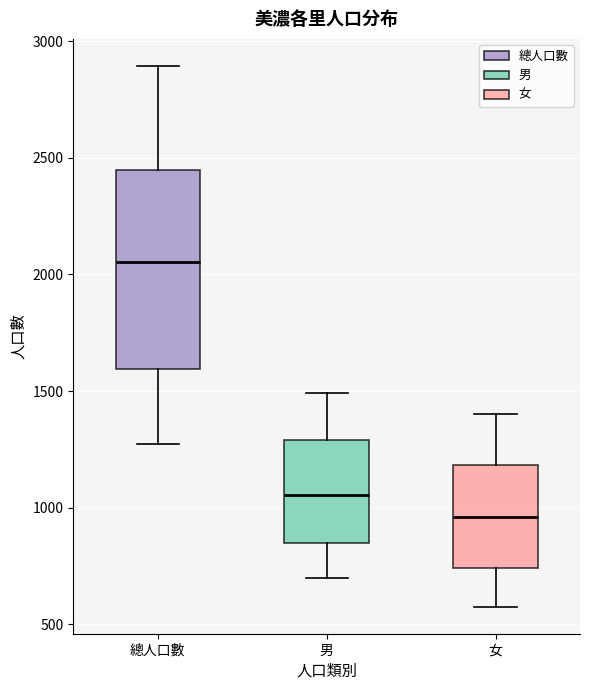

Where does the upper whisker of the box for 男 end on the y-axis? The values are not printed on the chart, so give them approximately, as read against the axis.

1500